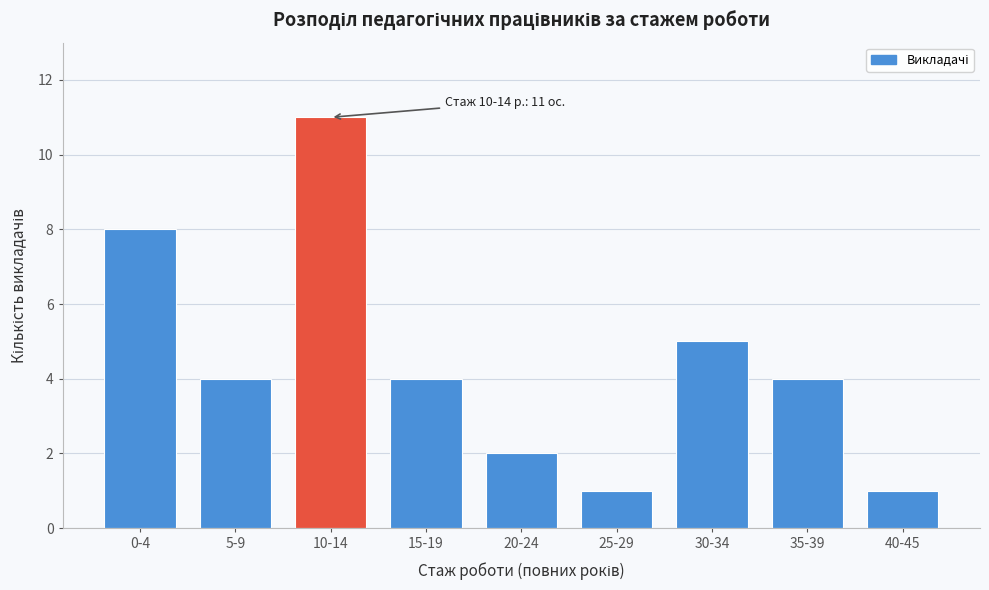

Reading left to right, transcribe all the data shown in this chart.

8	4	11	4	2	1	5	4	1